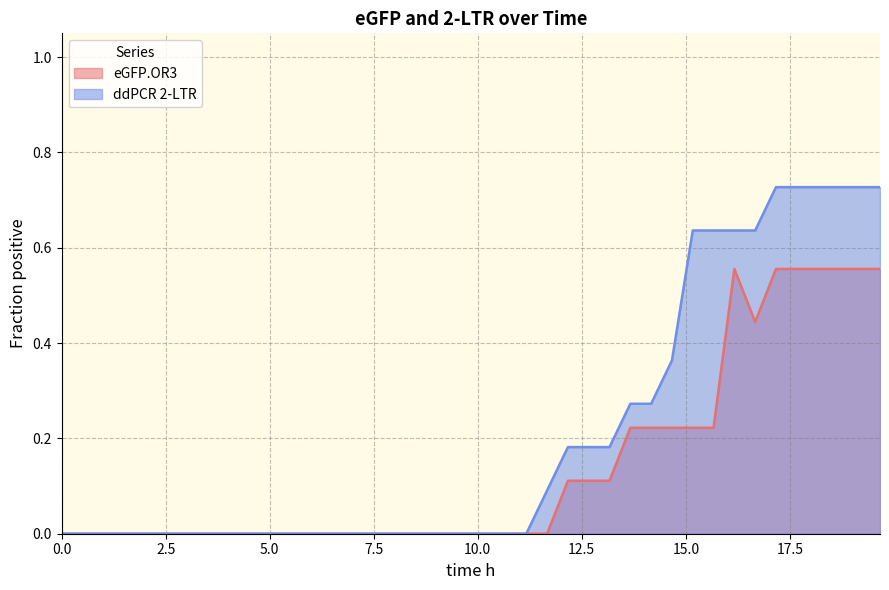

True or false: eGFP.OR3 has a value of 0.2 at 6.166667.

False